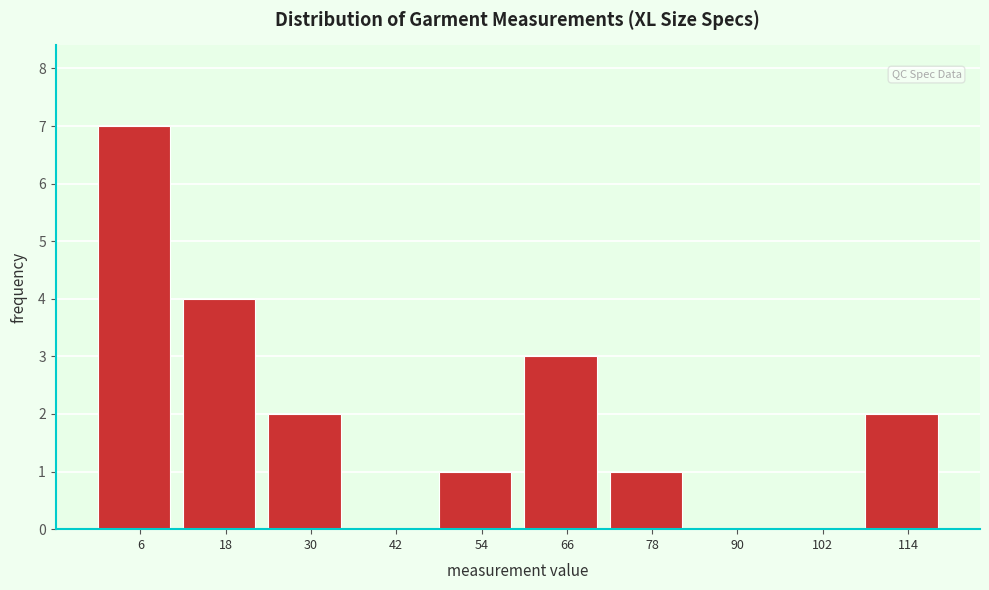

How tall is the bar that spans 48 to 60 on the x-axis? The values are not printed on the chart, so give them approximately, as read against the axis.

1